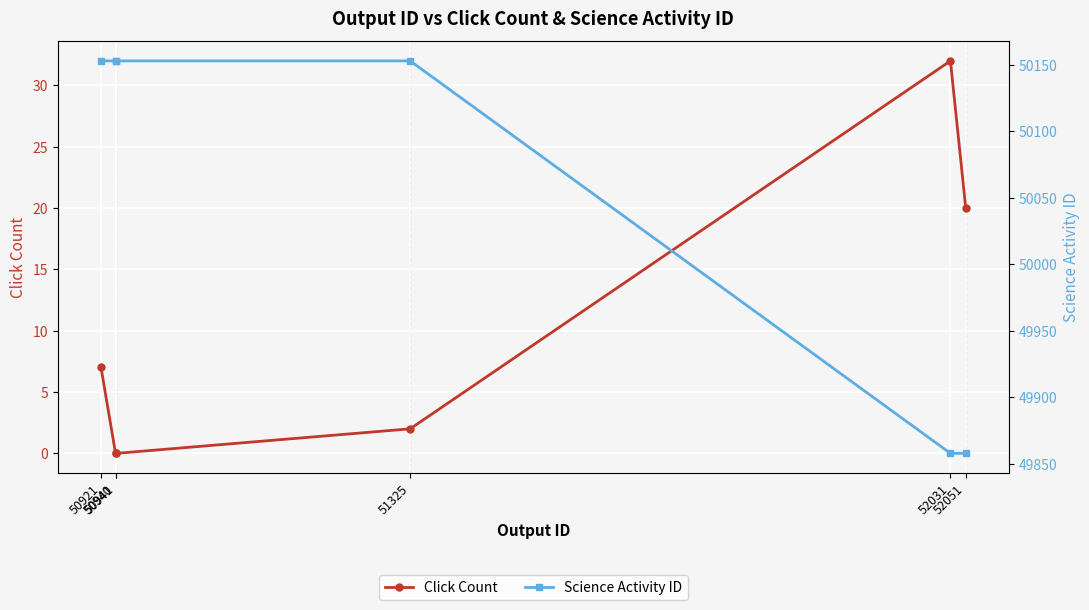

True or false: Click Count and Science Activity ID intersect in this chart.

False